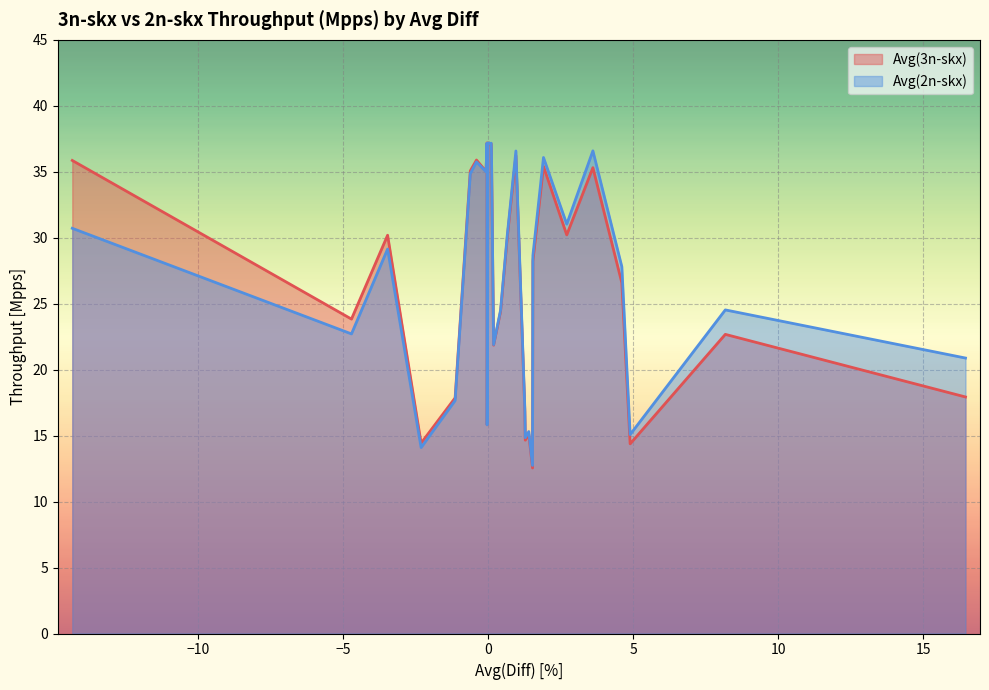

What is the maximum value for Avg(2n-skx)?

37.2